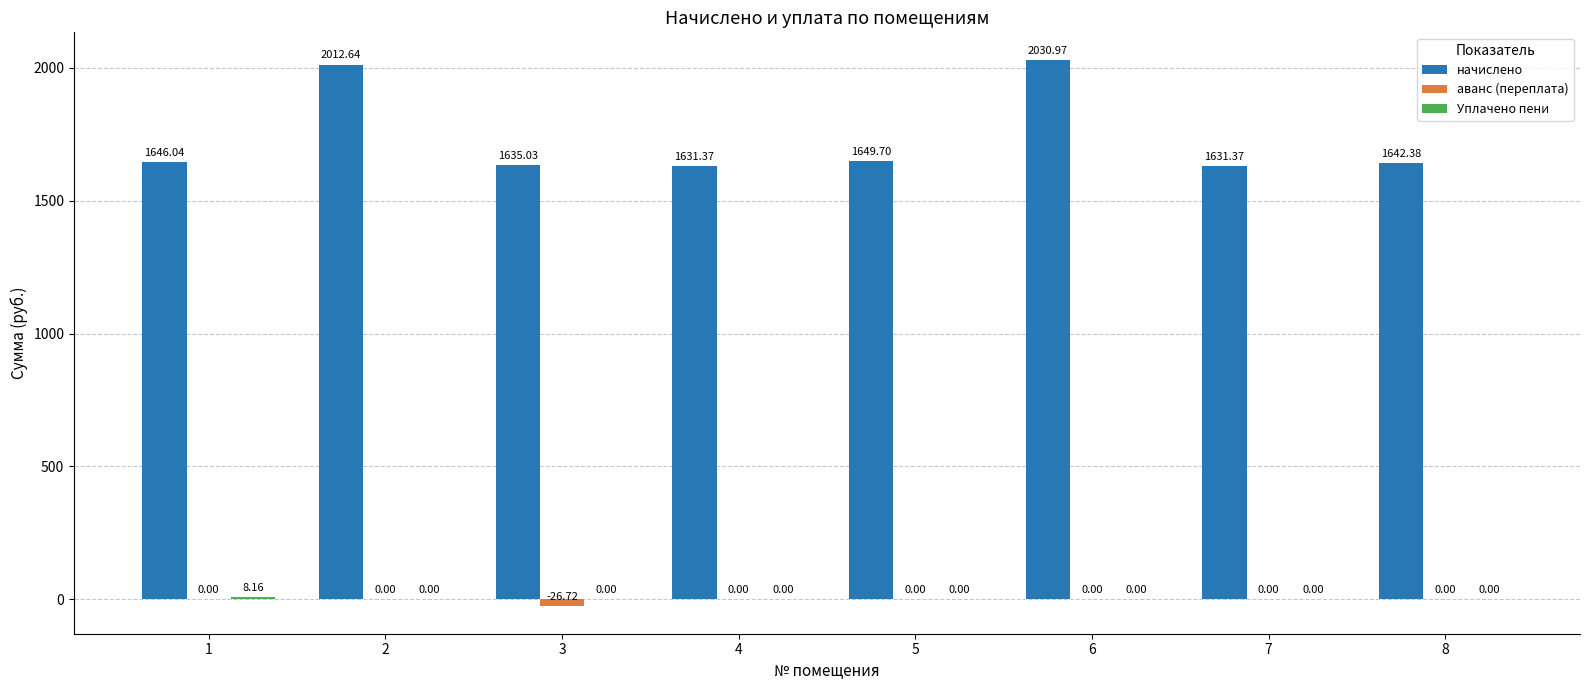

The аванс (переплата) series shows -26.7 at 3. True or false?

True